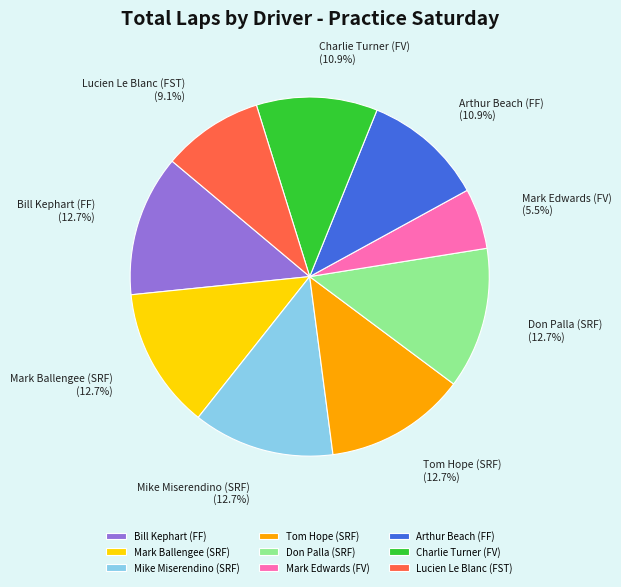

To the nearest percent, what is the average slice percentage?

11%